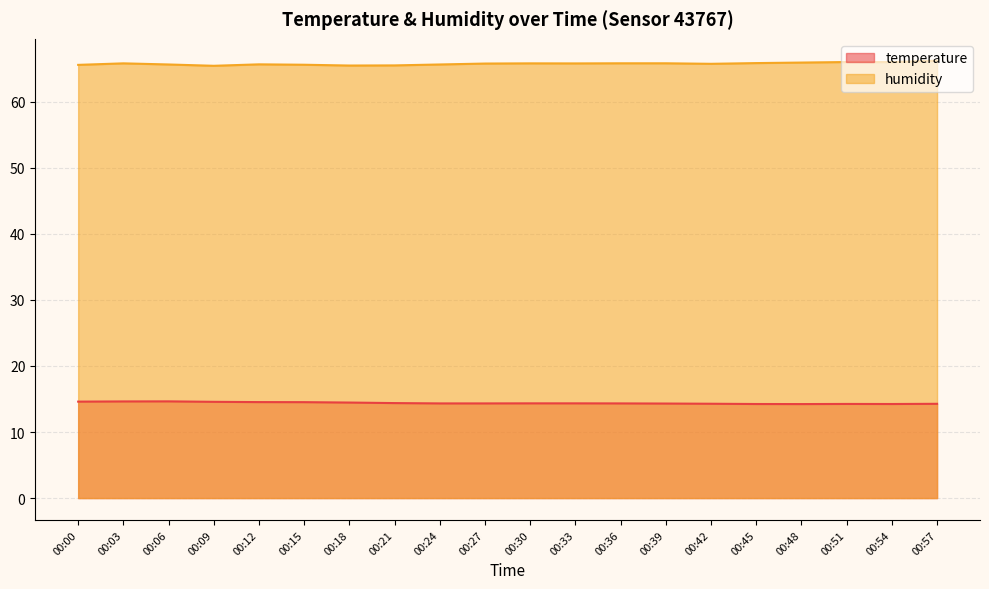

True or false: humidity has more than 1 points higher than both neighbors.

True